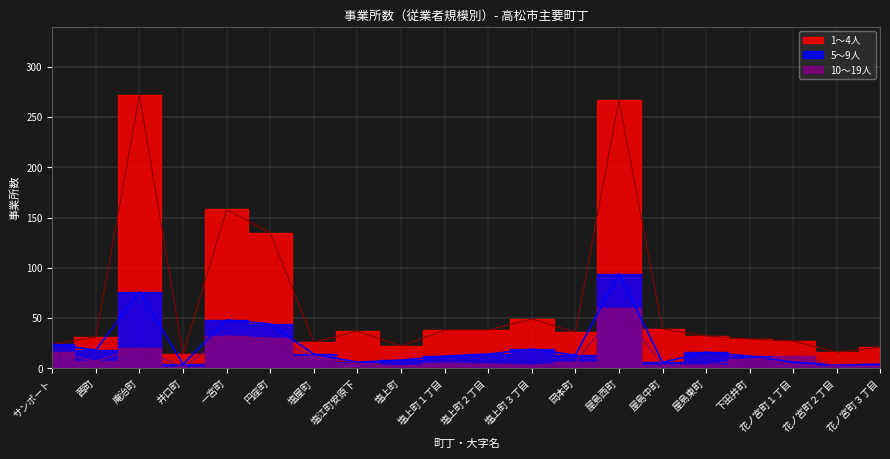

Which series has the widest spread of values?

1～4人